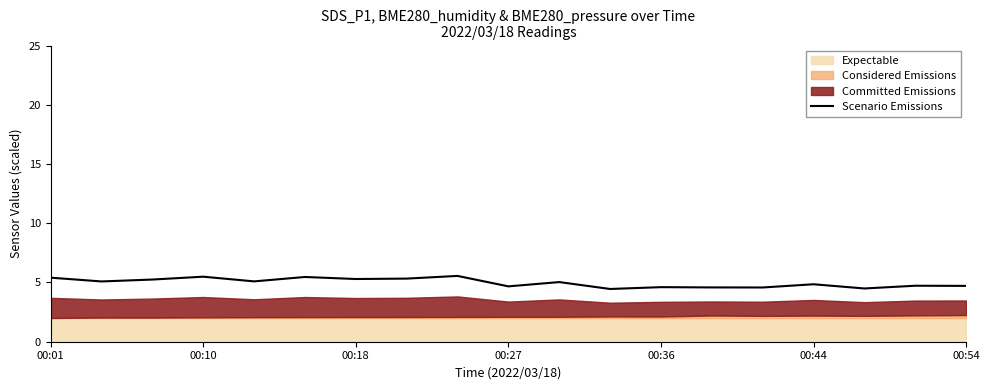

What is the value of the 19th point from the left?

4.7